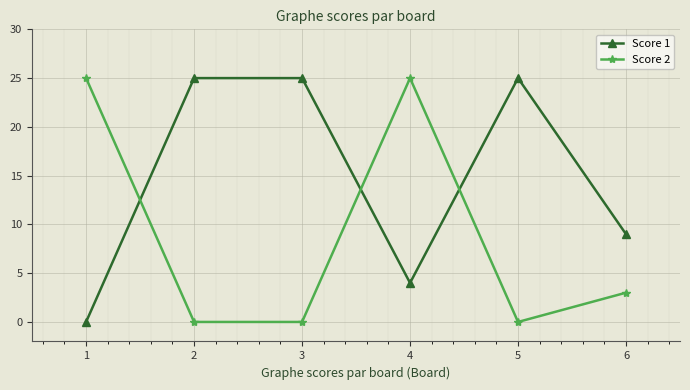

At 6, list the series in order from smallest to largest.

Score 2, Score 1